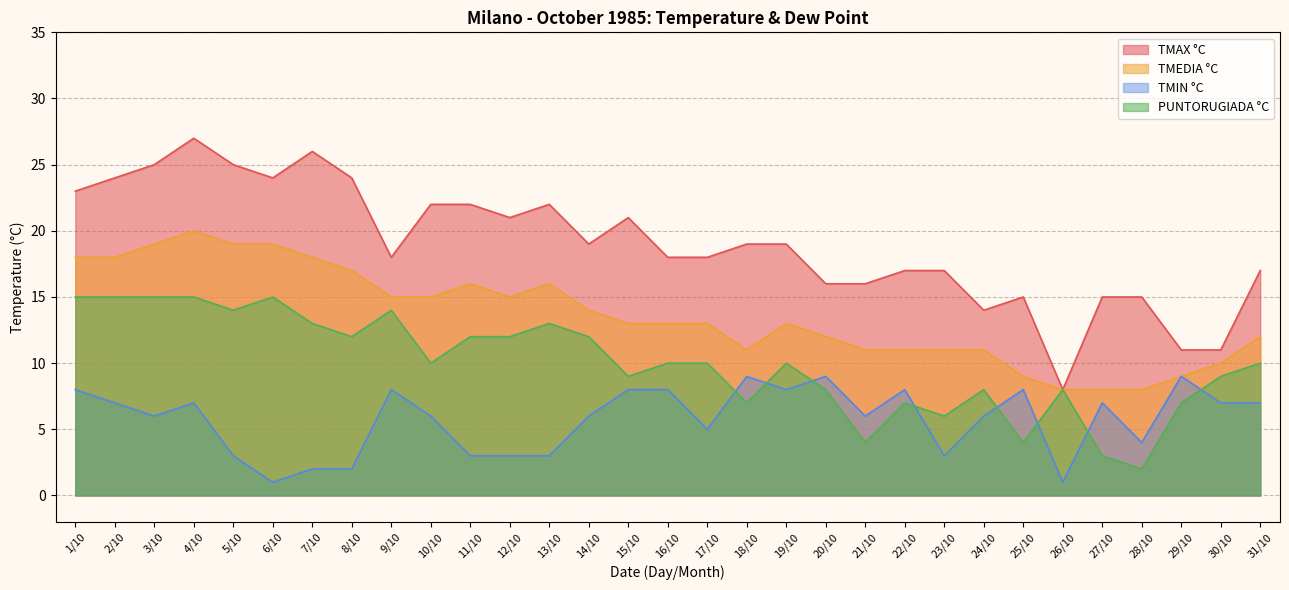

What is the difference between the highest and lowest values at 27/10?

12